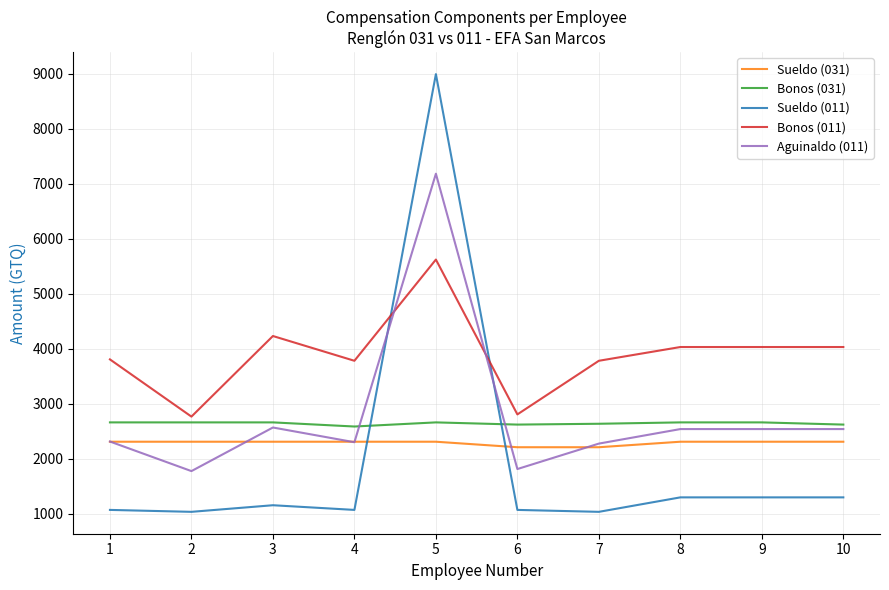

What is the difference between the highest and lowest values at 6?

1736.0